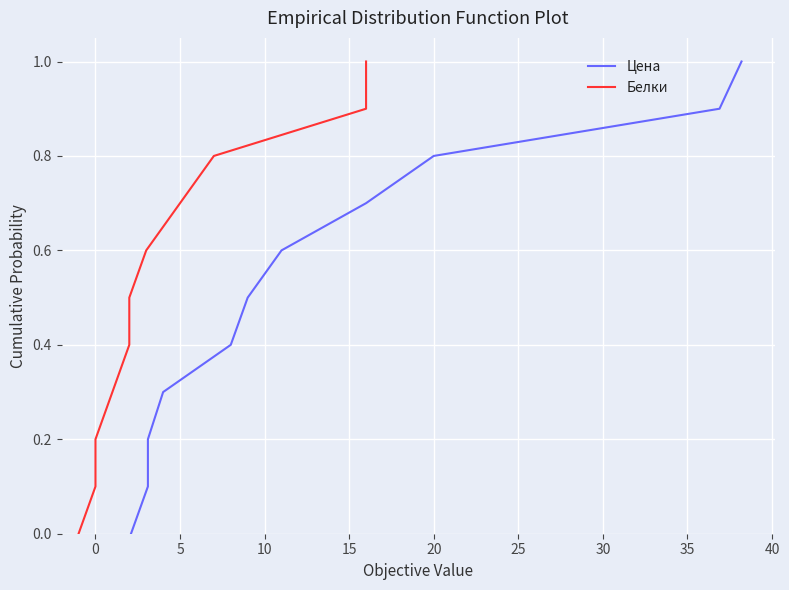

True or false: Белки and Цена intersect in this chart.

False